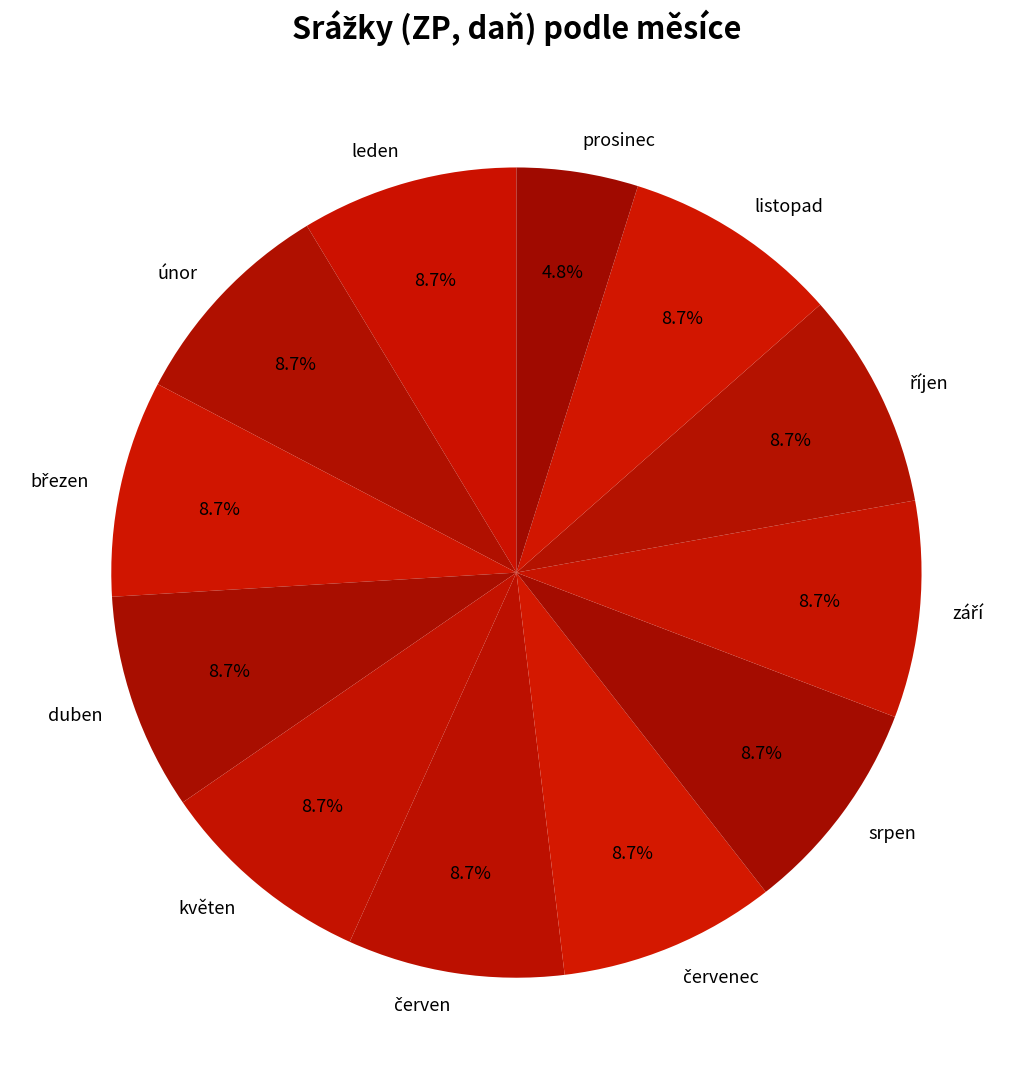

How many segments does this pie chart have?

12